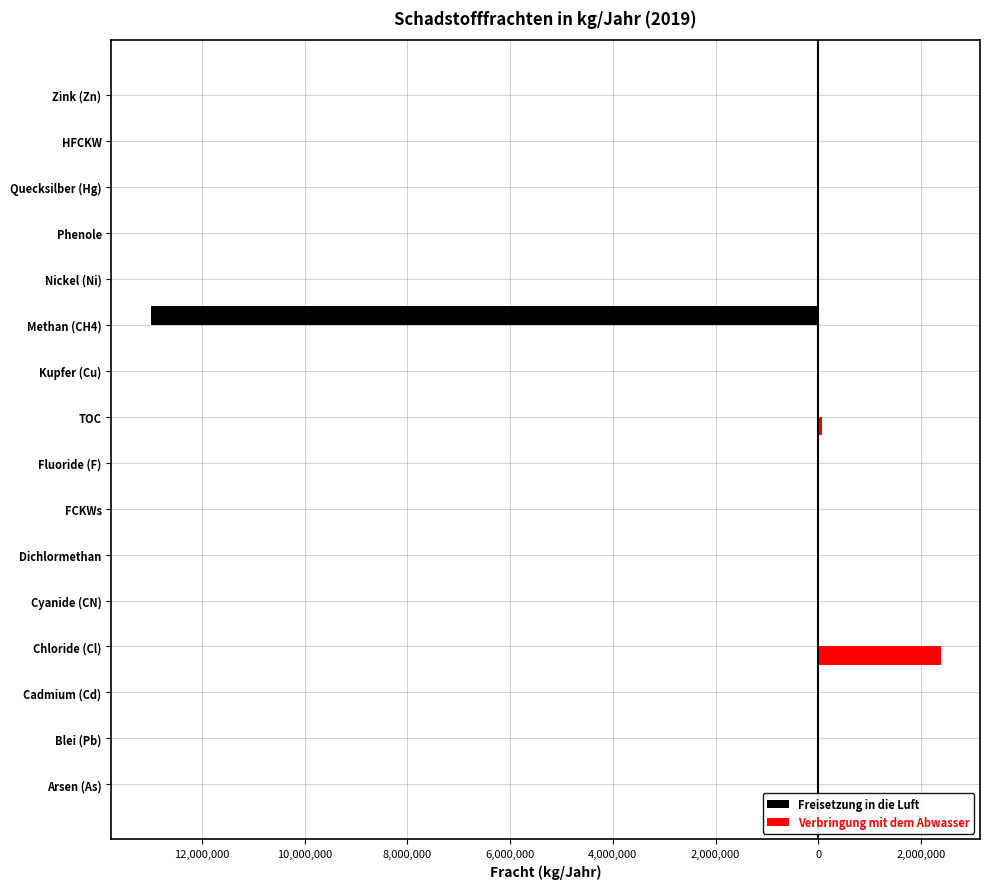

What are all the series names shown in the legend?

Freisetzung in die Luft, Verbringung mit dem Abwasser